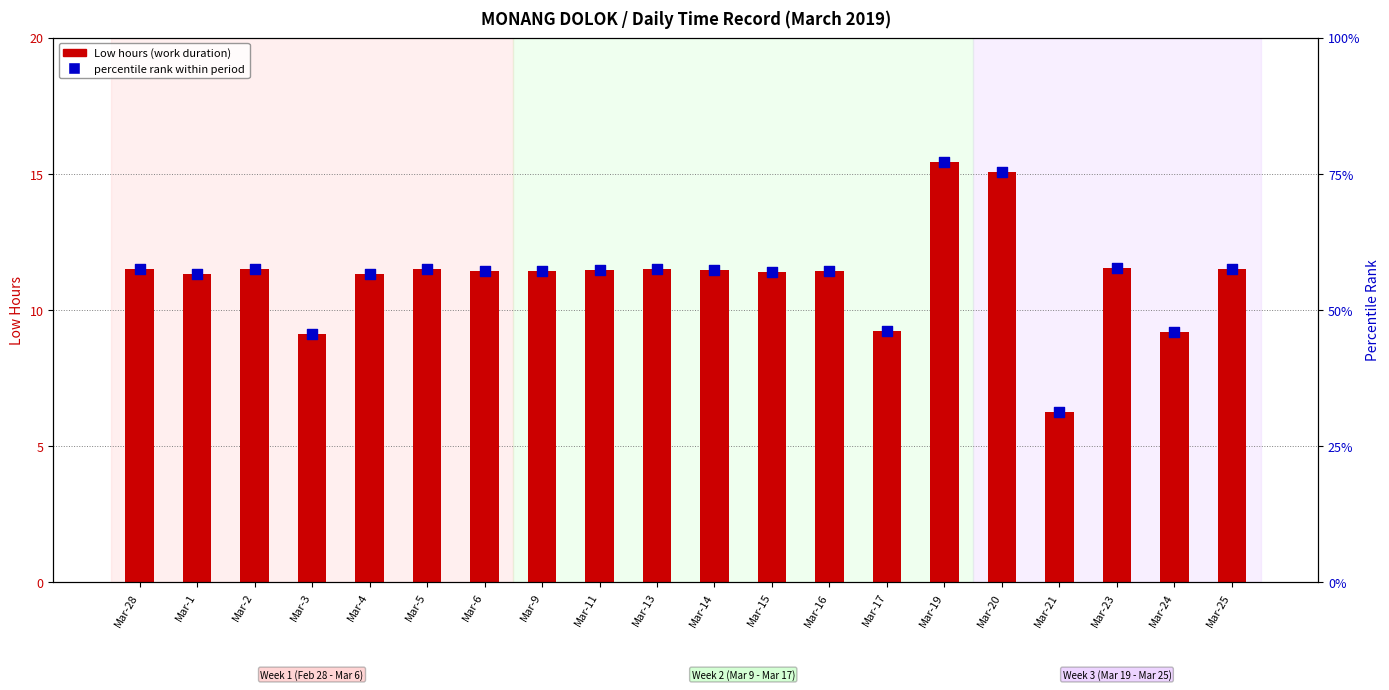

Which series contains the highest Y value?

percentile rank